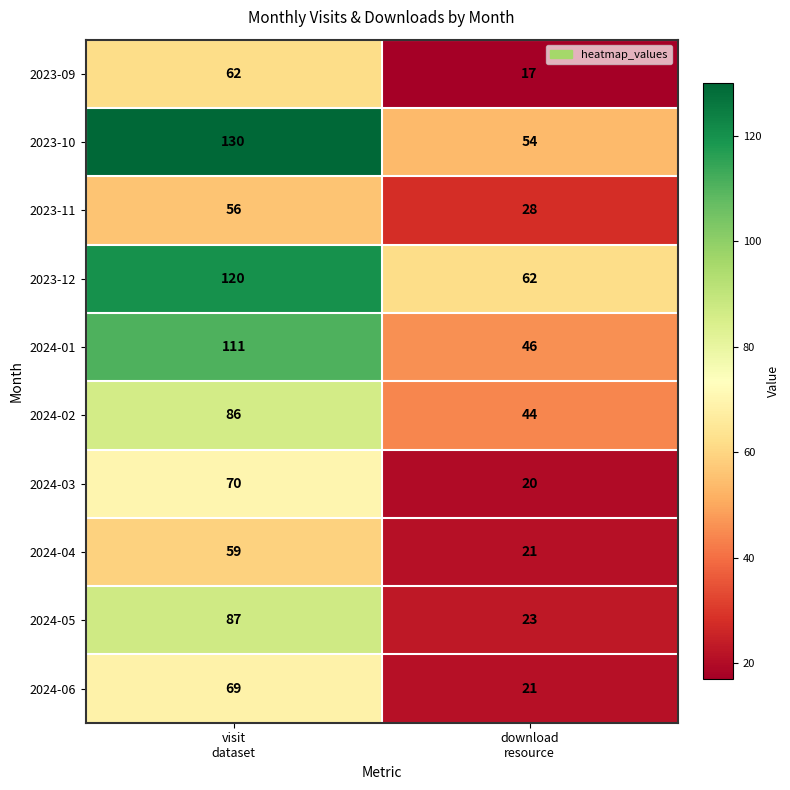

Reading left to right, extract all data points from this chart.

2023-09: 62	17
2023-10: 130	54
2023-11: 56	28
2023-12: 120	62
2024-01: 111	46
2024-02: 86	44
2024-03: 70	20
2024-04: 59	21
2024-05: 87	23
2024-06: 69	21